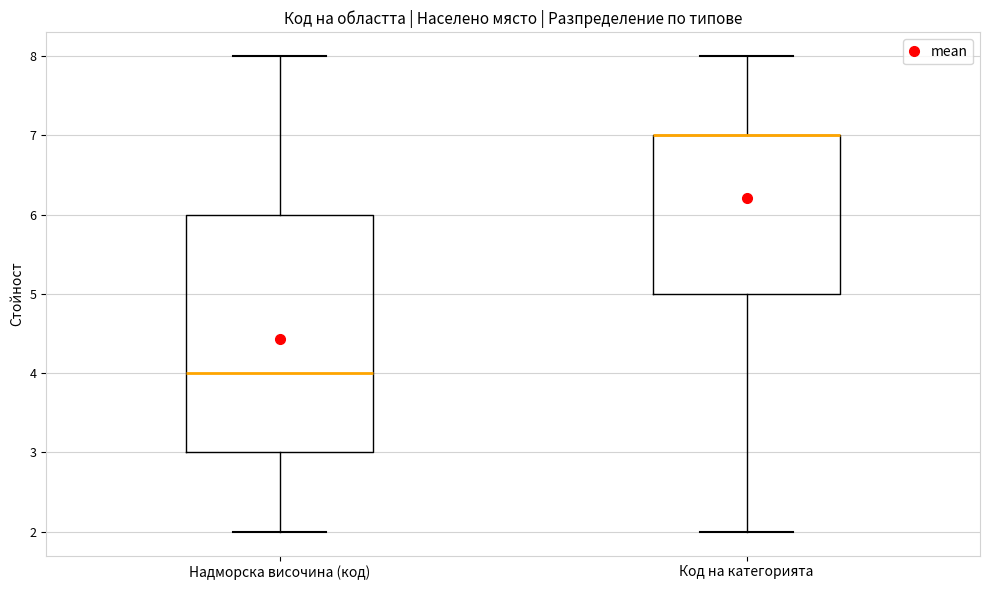

Reading left to right, read every box against the y-axis: the position of its median line, the range the box covers, and the ends of its whiskers. The values are not printed on the chart, so give them approximately, as read against the axis.

Надморска височина (код): median 4, box 3 to 6, whiskers 2 to 8
Код на категорията: median 7 (drawn on the box's upper edge), box 5 to 7, whiskers 2 to 8